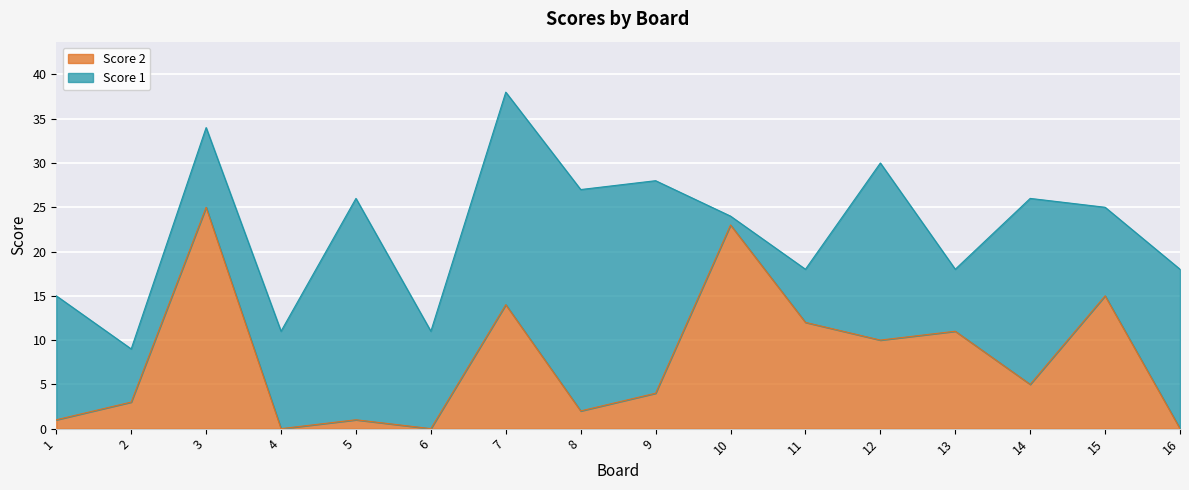

At which category does the data reach its first local valley?

4